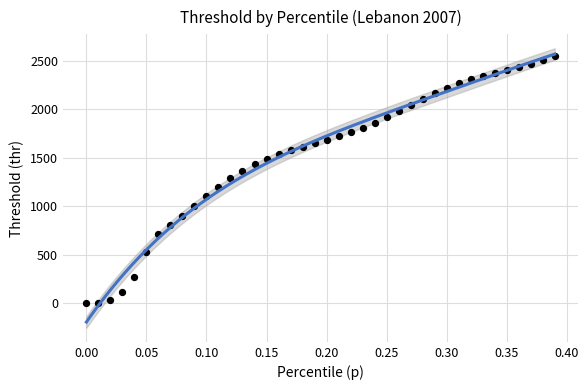

What is the range of Y values (max minus min)?

2542.7